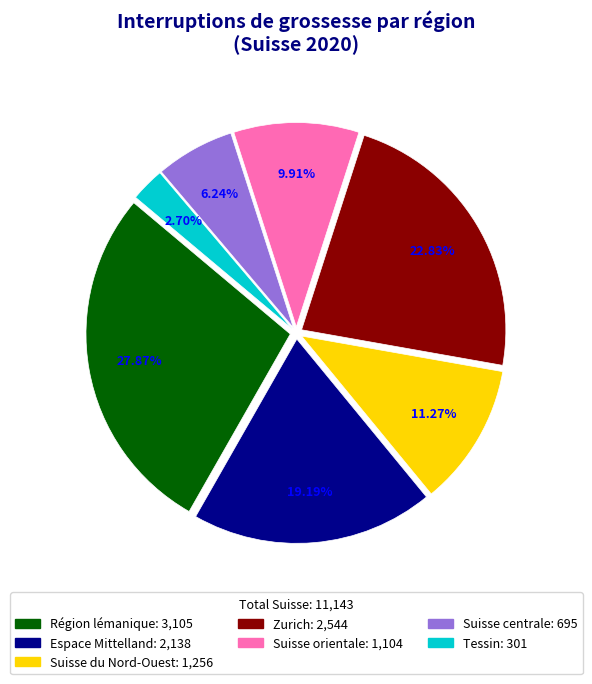

Is there a majority slice in this chart?

No